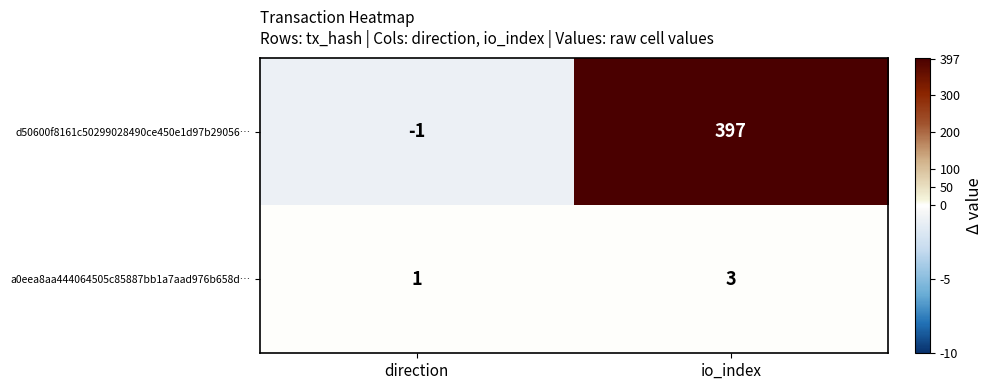

Is the value of a0eea8aa444064505c85887bb1a7aad976b658d… at direction greater than the value of d50600f8161c50299028490ce450e1d97b29056… at direction?

Yes